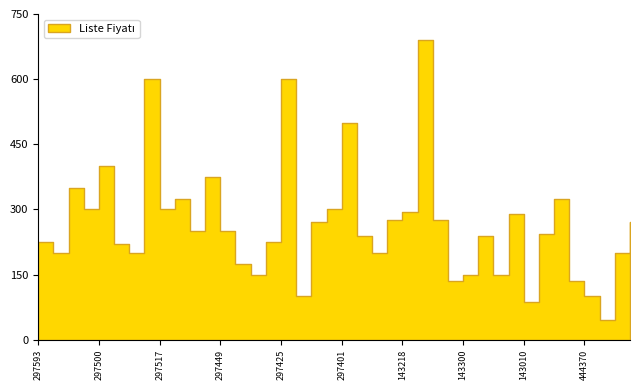

Reading right to left, list all the values displayed in this chart.

9786256297531=270.0	9786059444309=200.0	9786059444941=45.9	9786059444370=100.0	9786059444361=135.0	9786059444859=325.0	9786057682949=243.0	9786258143010=87.8	9786258143041=290.0	9786258143256=150.0	9786258143324=240.0	9786258143300=150.0	9786258143669=135.0	9786258143959=275.0	9786256297074=690.0	9786258143218=295.0	9786256297357=275.0	9786256297272=200.0	9786256297388=240.0	9786256297401=500.0	9786256297418=300.0	9786256297289=270.0	9786256297258=100.0	9786256297425=600.0	9786256297364=225.0	9786256297371=150.0	9786256297456=175.0	9786256297449=250.0	9786258143799=375.0	9786256297470=250.0	9786256297524=325.0	9786256297517=300.0	9786256297319=600.0	9786256297463=200.0	9786256297395=220.0	9786256297500=400.0	9786256297555=300.0	9786256297579=350.0	9786256297487=200.0	9786256297593=225.0